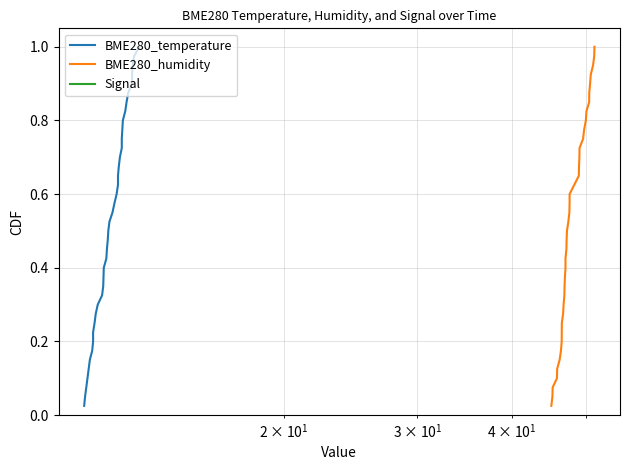

How many distinct data groups are displayed?

3